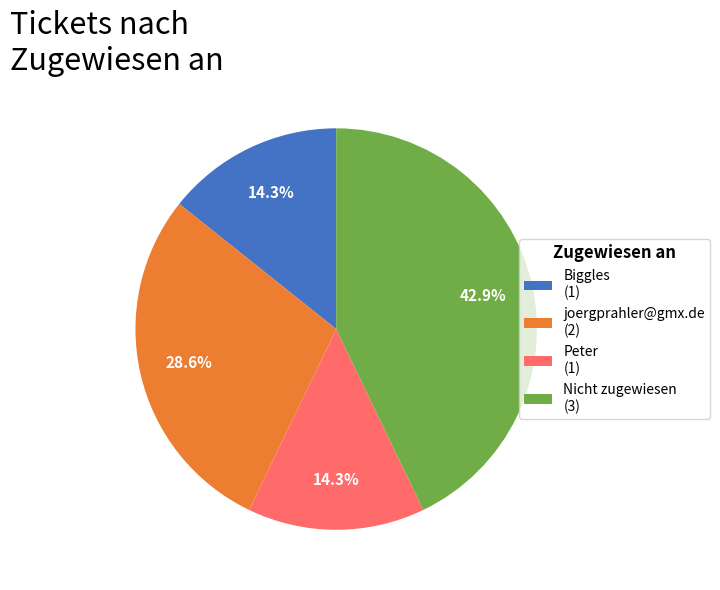

What portion of the pie excludes Biggles (1)?

85.7%